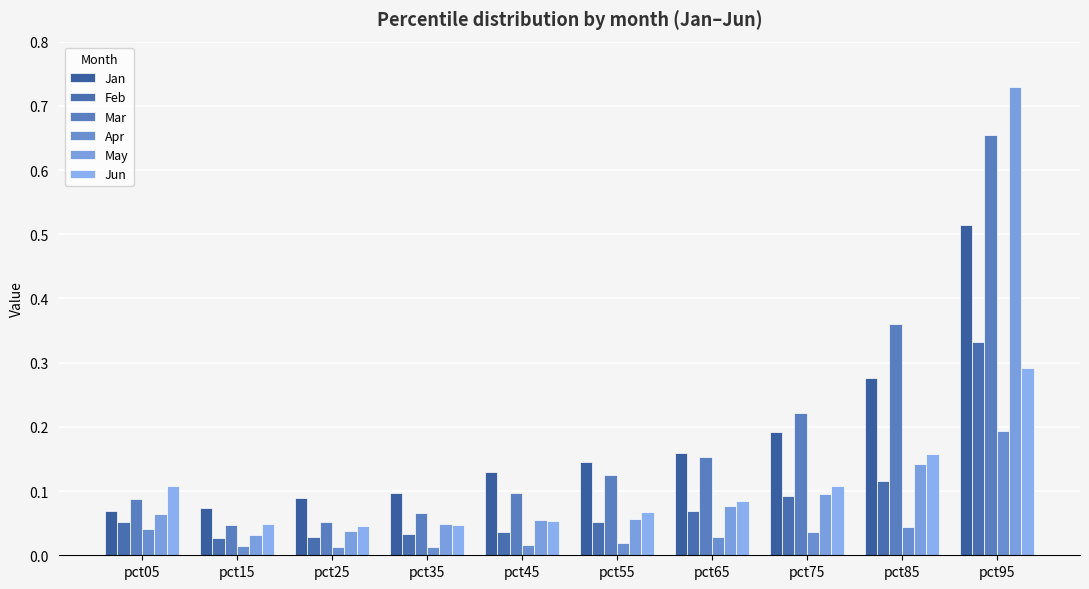

At which label does Feb reach its minimum?

pct15